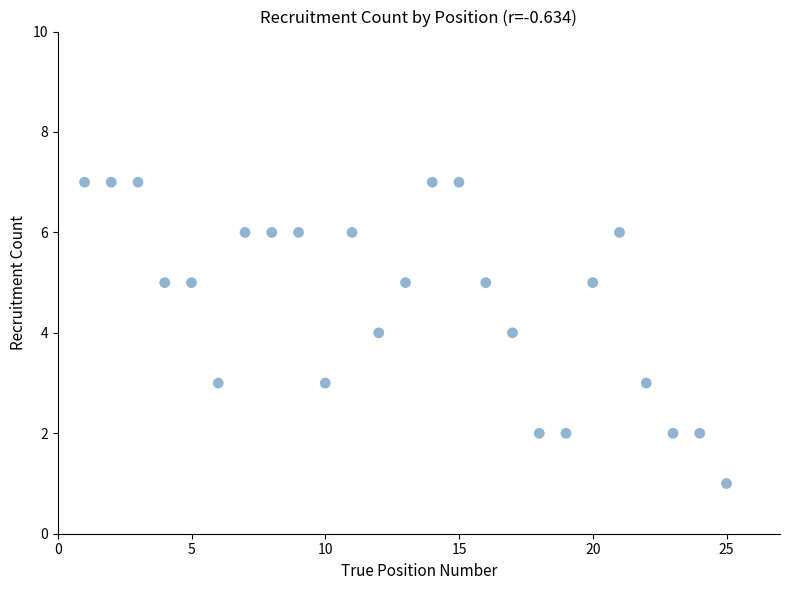

What is the range of X values (max minus min)?

24